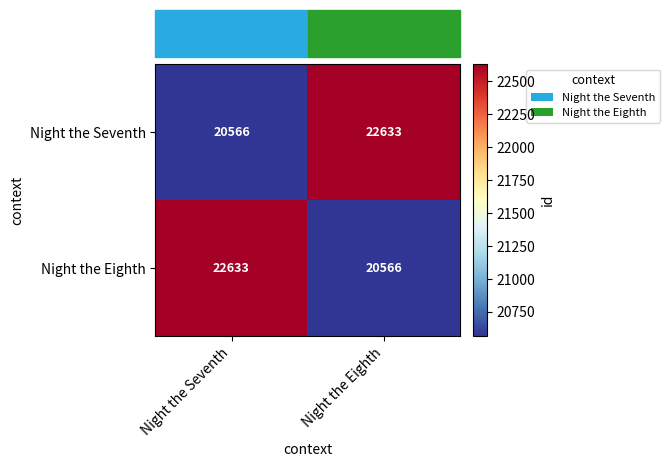

What is the difference between the highest and lowest values at Night the Seventh?

2067